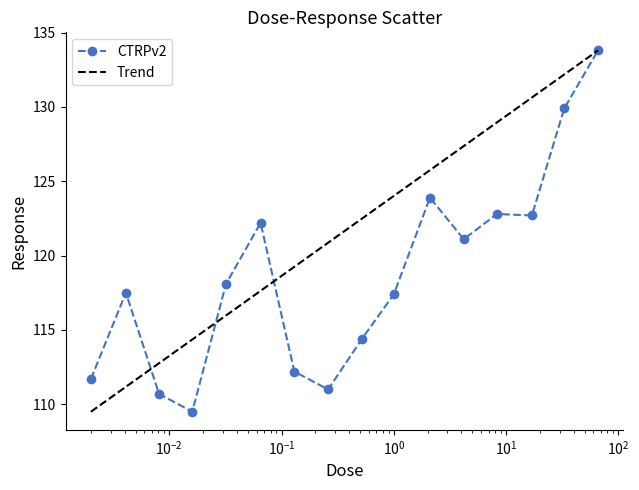

List the series in order of their overall mean, lowest first.

CTRPv2, Trend